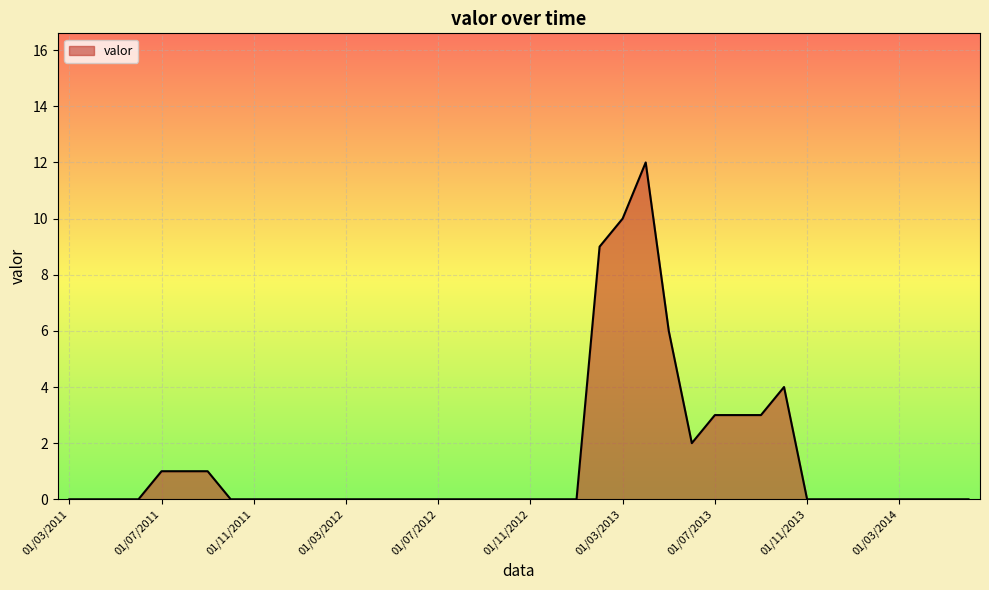

What is the maximum value shown in the chart?

12